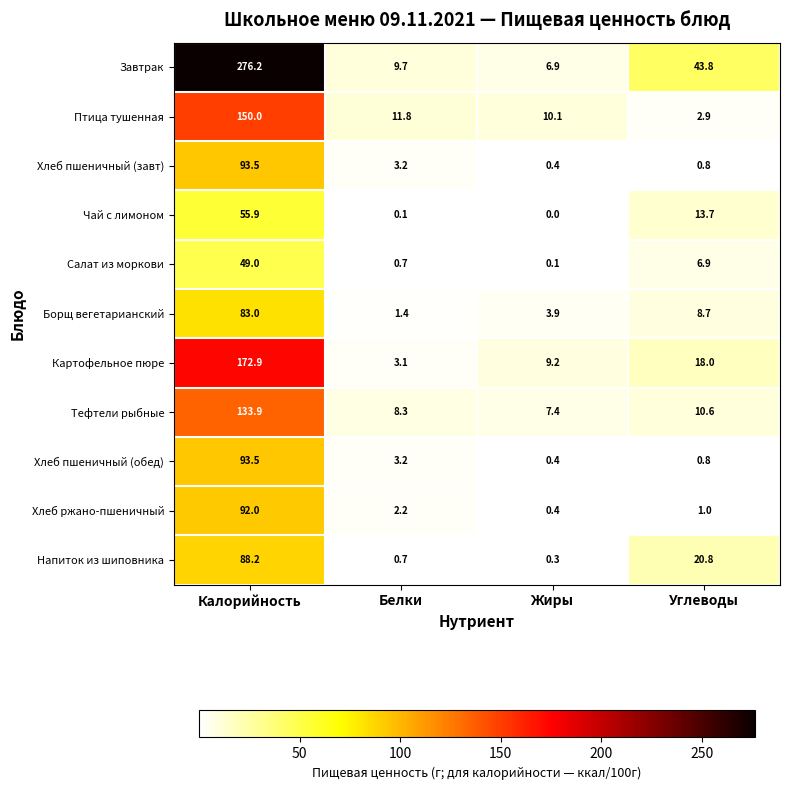

Which series has the largest total across all categories?

Завтрак